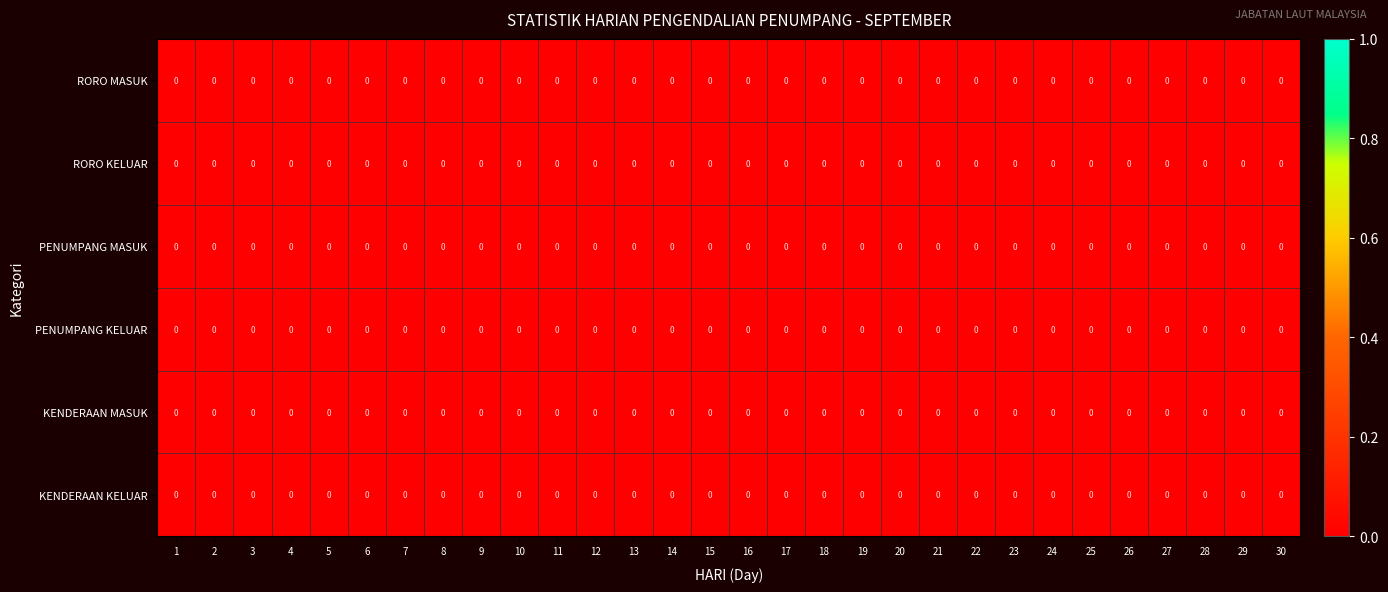

At which category does the chart reach its minimum across all series?

19